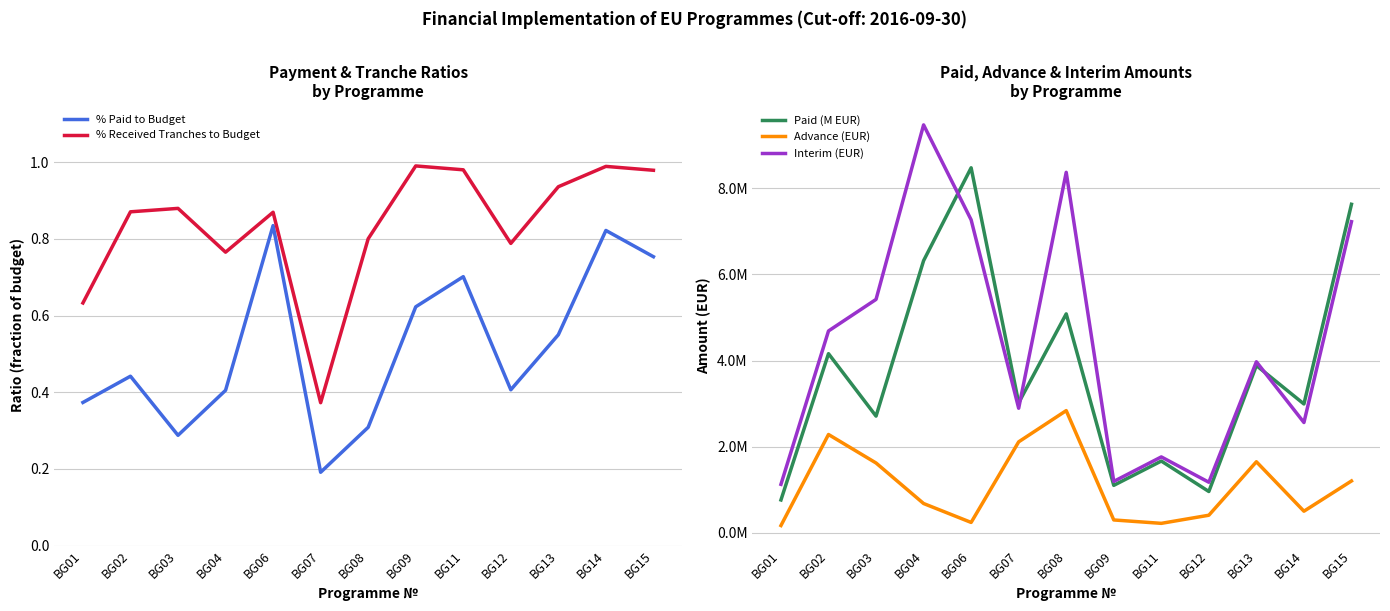

True or false: Paid (M EUR) and Advance (EUR) cross at least once.

False